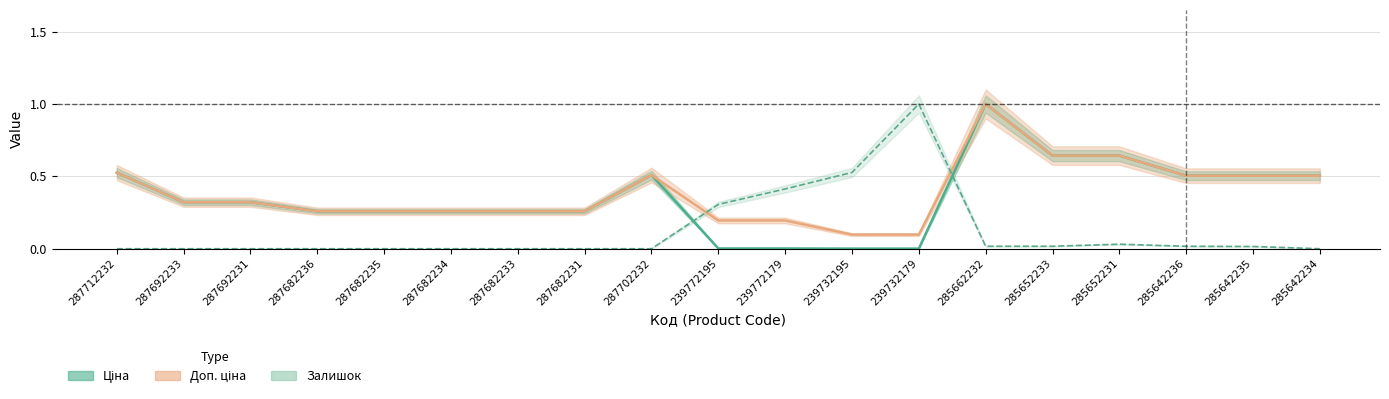

Is this an area chart (filled region under the line)?

No